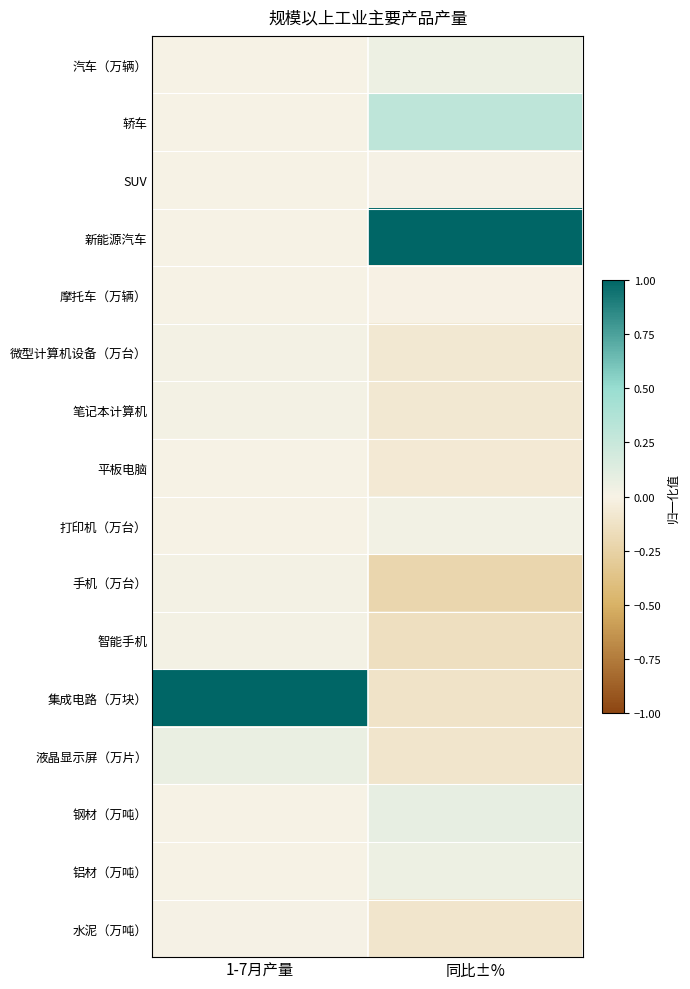

At 同比±%, list the series in order from largest to smallest.

新能源汽车, 轿车, 钢材（万吨）, 铝材（万吨）, 汽车（万辆）, 打印机（万台）, SUV, 摩托车（万辆）, 平板电脑, 笔记本计算机, 微型计算机设备（万台）, 液晶显示屏（万片）, 水泥（万吨）, 集成电路（万块）, 智能手机, 手机（万台）